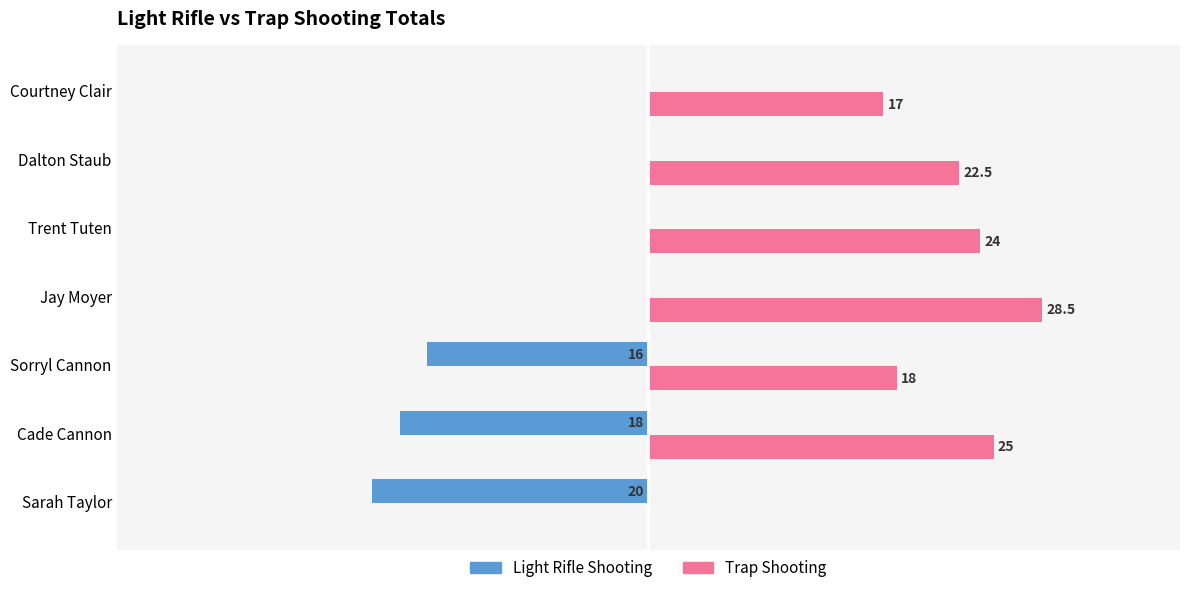

Which category has the highest value across all series?

Jay Moyer